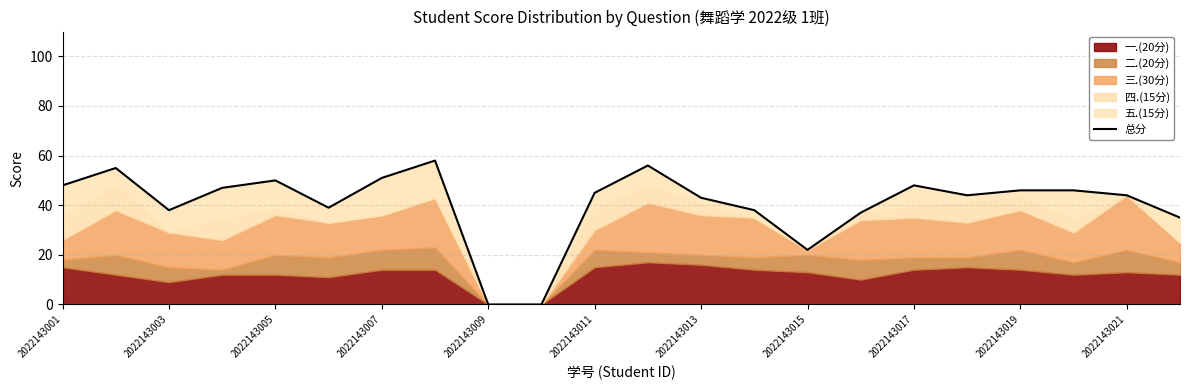

What is the value of the 20th point from the left?

46